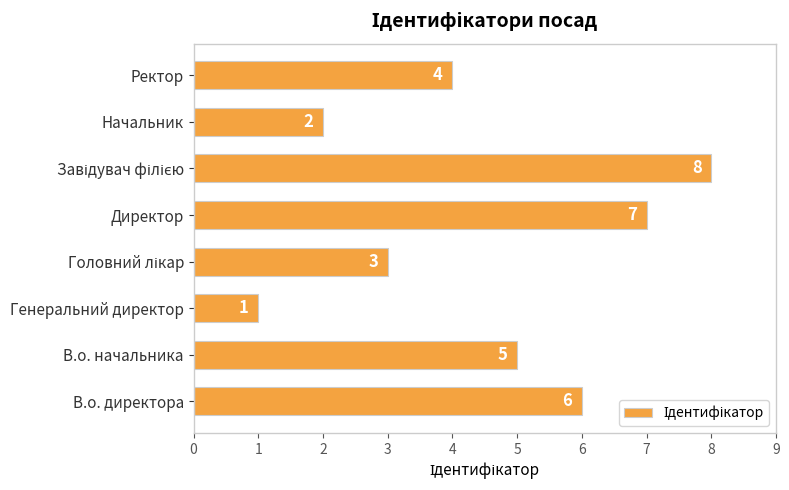

Count the number of categories in the chart.

8